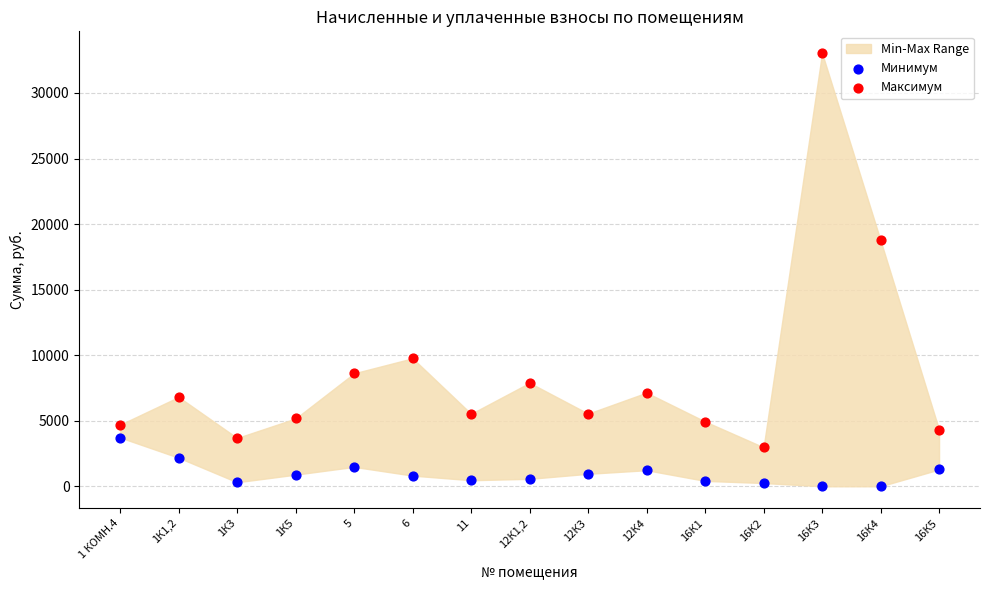

Which series contains the lowest Y value?

Минимум